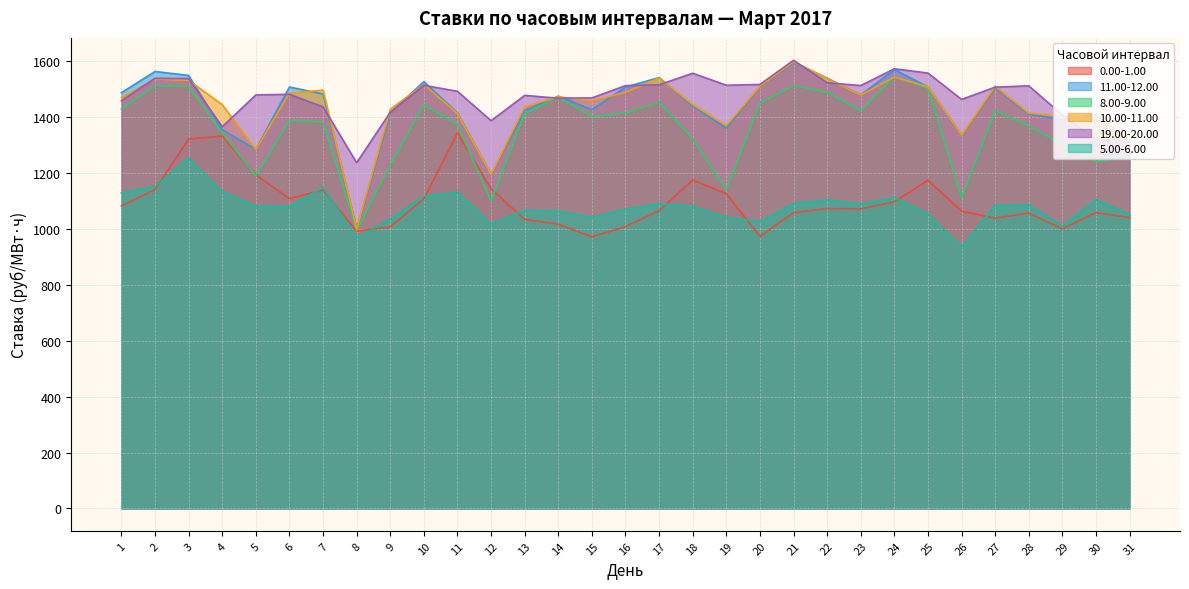

How many lines are shown in the chart?

6